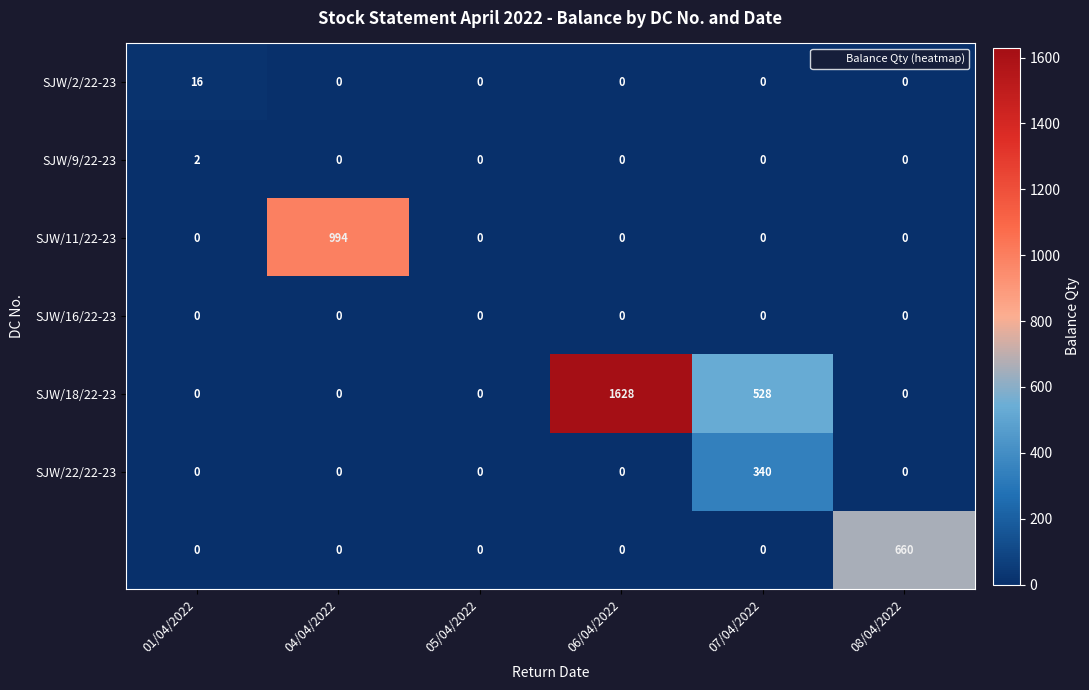

What is the difference between the highest and lowest values at 06/04/2022?

1628